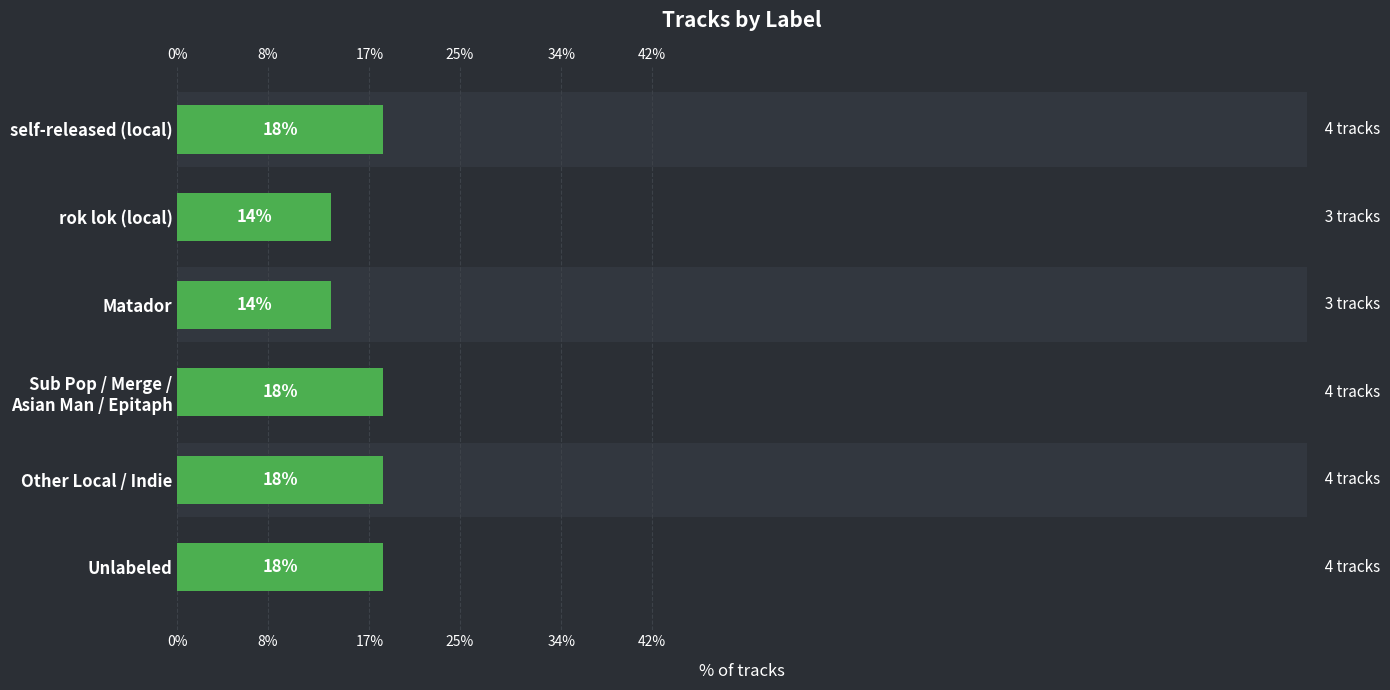

What is the difference between the second highest and second lowest values?

4.5